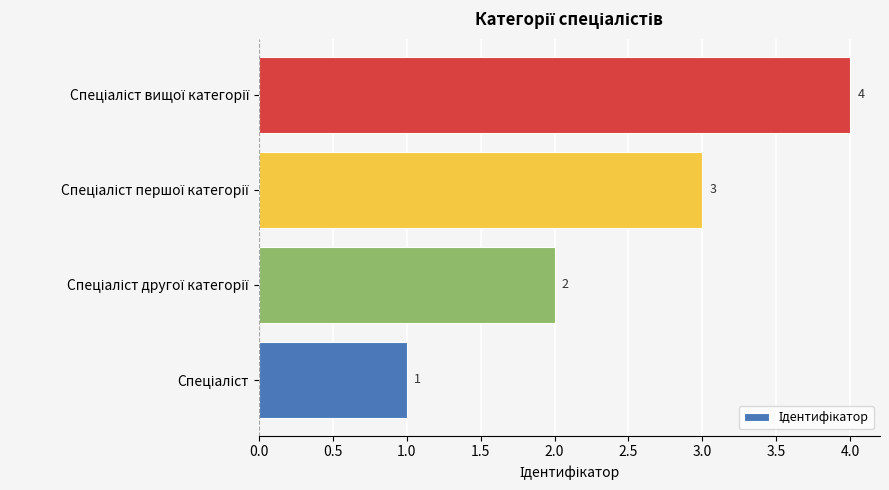

What is the sum of all values?

10